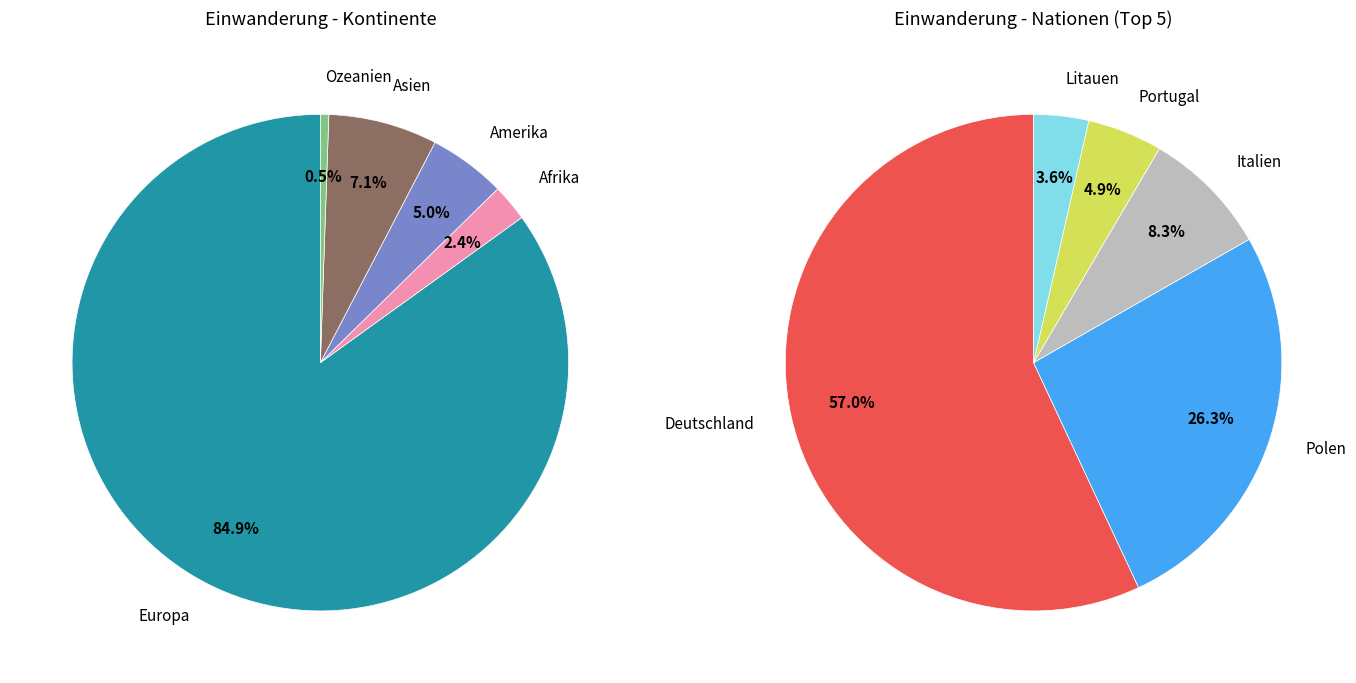

Which slice represents more than half of the pie?

Europa